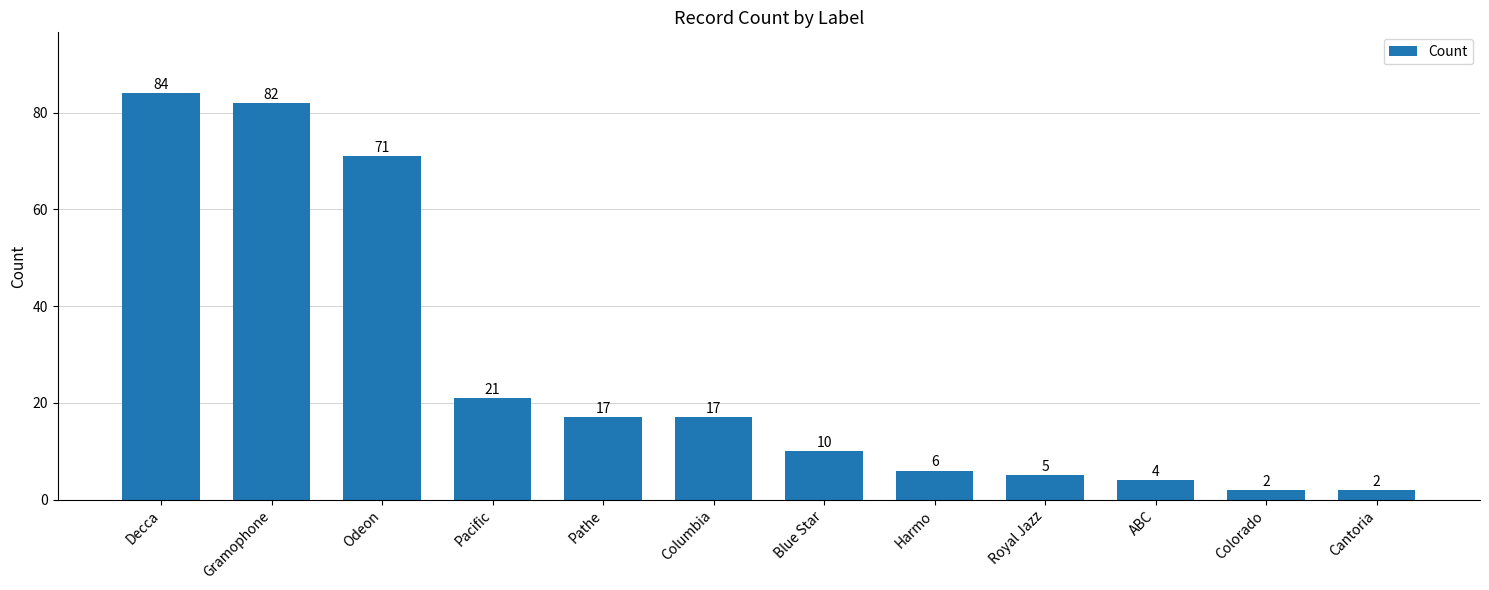

Are the bars horizontal?

No